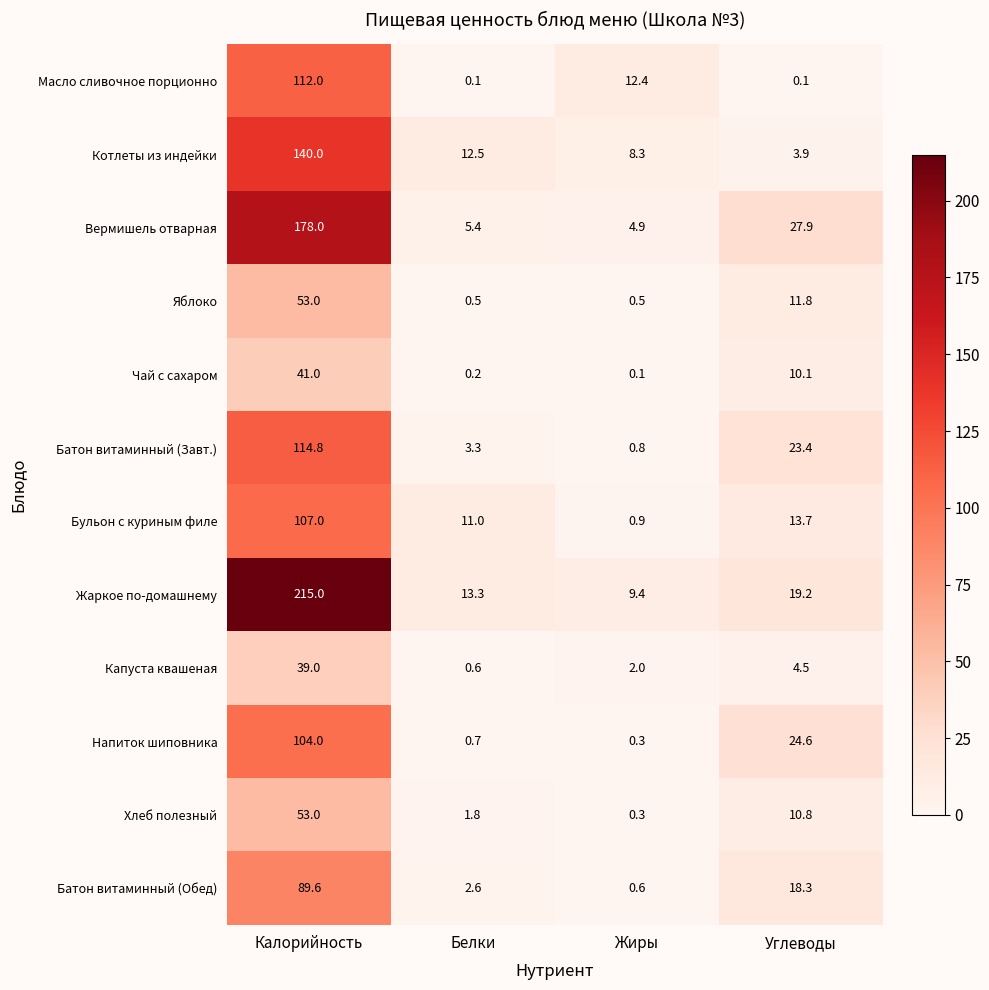

Which series has the largest total across all categories?

Жаркое по-домашнему